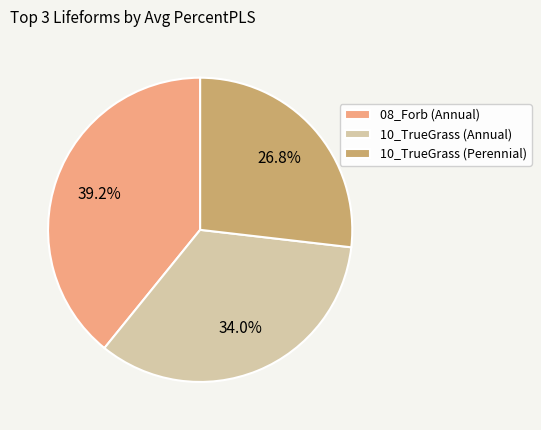

Count the number of slices in the pie.

3